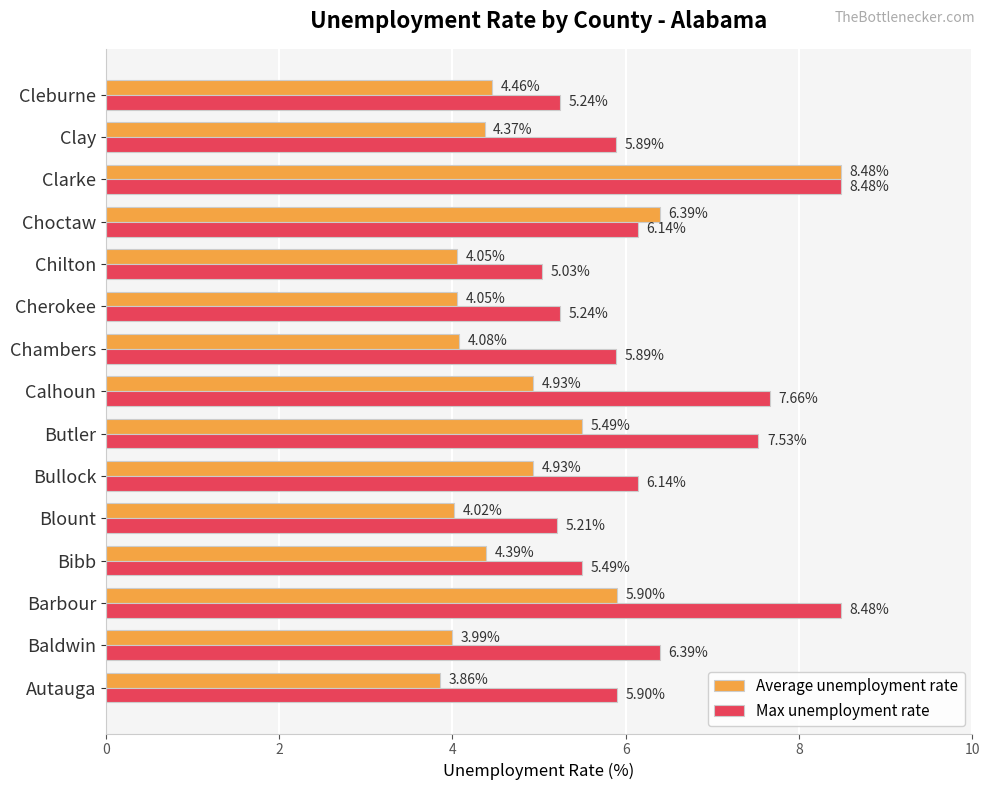

Which series changed the most between Autauga and Clay?

Average unemployment rate